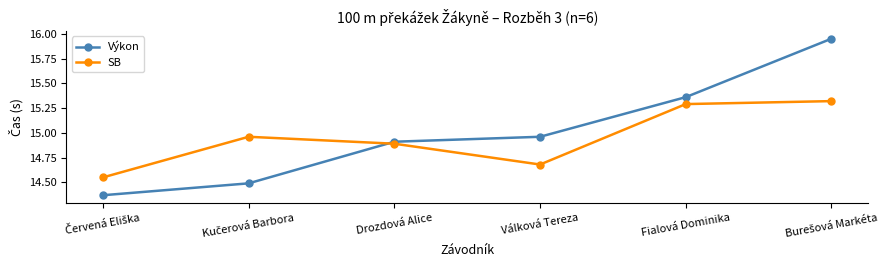

What is the label of the 4th point from the right?

Drozdová Alice